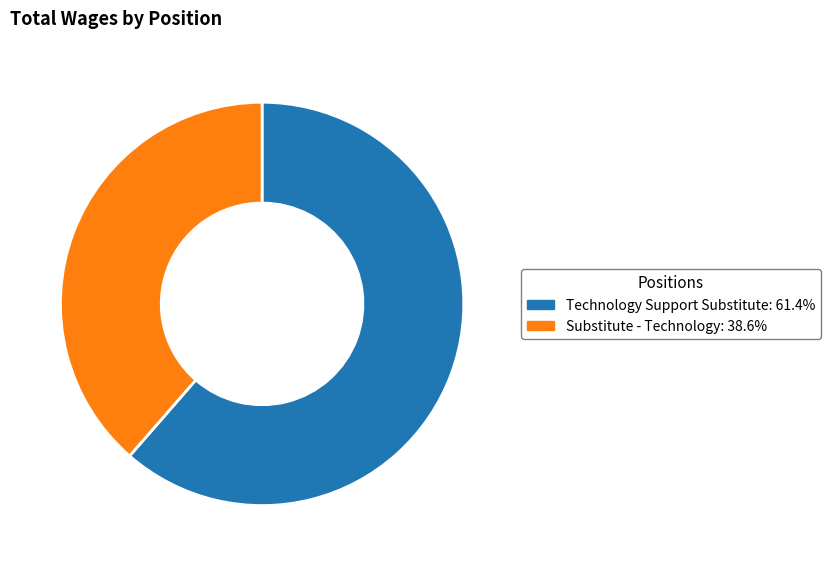

What is the ratio of the value at Technology Support Substitute to the value at Substitute - Technology?

1.6